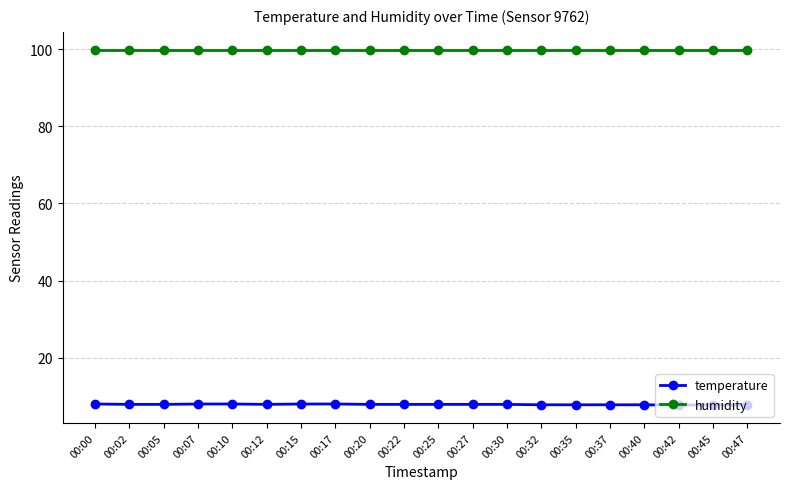

At how many categories does at least one series exceed 59?

20